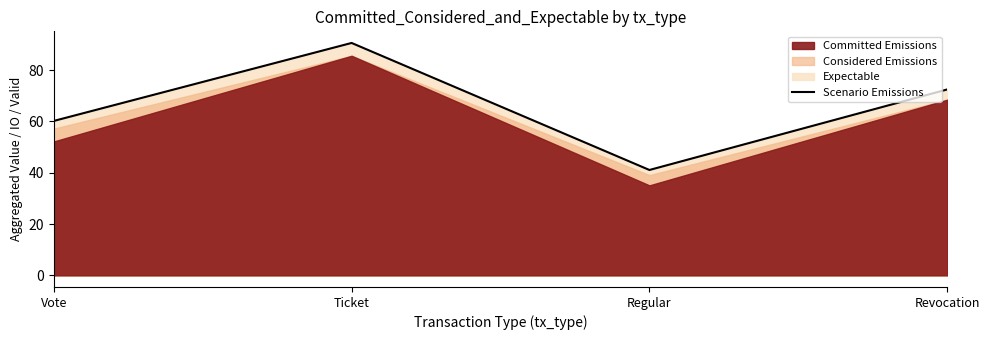

At which label does the data first exceed 72?

Ticket